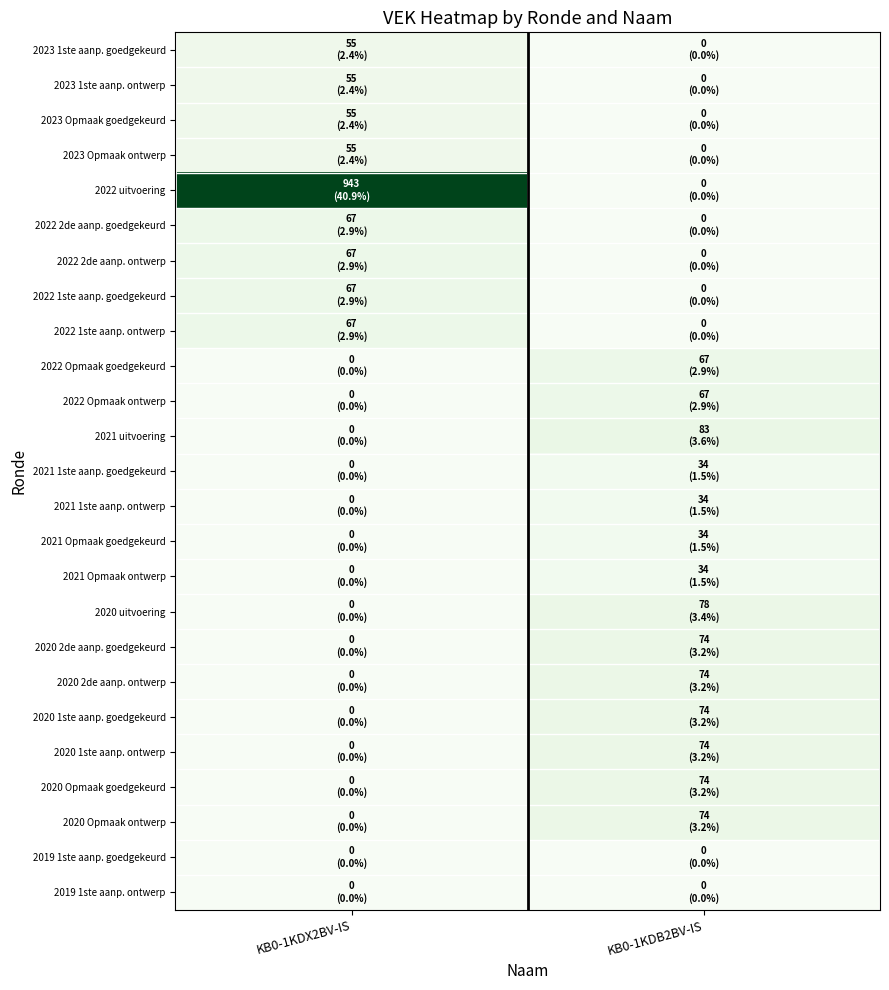

Reading right to left, what are all the values shown in this chart?

2023 1ste aanp. goedgekeurd: KB0-1KDB2BV-IS=0	KB0-1KDX2BV-IS=55
2023 1ste aanp. ontwerp: KB0-1KDB2BV-IS=0	KB0-1KDX2BV-IS=55
2023 Opmaak goedgekeurd: KB0-1KDB2BV-IS=0	KB0-1KDX2BV-IS=55
2023 Opmaak ontwerp: KB0-1KDB2BV-IS=0	KB0-1KDX2BV-IS=55
2022 uitvoering: KB0-1KDB2BV-IS=0	KB0-1KDX2BV-IS=943
2022 2de aanp. goedgekeurd: KB0-1KDB2BV-IS=0	KB0-1KDX2BV-IS=67
2022 2de aanp. ontwerp: KB0-1KDB2BV-IS=0	KB0-1KDX2BV-IS=67
2022 1ste aanp. goedgekeurd: KB0-1KDB2BV-IS=0	KB0-1KDX2BV-IS=67
2022 1ste aanp. ontwerp: KB0-1KDB2BV-IS=0	KB0-1KDX2BV-IS=67
2022 Opmaak goedgekeurd: KB0-1KDB2BV-IS=67	KB0-1KDX2BV-IS=0
2022 Opmaak ontwerp: KB0-1KDB2BV-IS=67	KB0-1KDX2BV-IS=0
2021 uitvoering: KB0-1KDB2BV-IS=83	KB0-1KDX2BV-IS=0
2021 1ste aanp. goedgekeurd: KB0-1KDB2BV-IS=34	KB0-1KDX2BV-IS=0
2021 1ste aanp. ontwerp: KB0-1KDB2BV-IS=34	KB0-1KDX2BV-IS=0
2021 Opmaak goedgekeurd: KB0-1KDB2BV-IS=34	KB0-1KDX2BV-IS=0
2021 Opmaak ontwerp: KB0-1KDB2BV-IS=34	KB0-1KDX2BV-IS=0
2020 uitvoering: KB0-1KDB2BV-IS=78	KB0-1KDX2BV-IS=0
2020 2de aanp. goedgekeurd: KB0-1KDB2BV-IS=74	KB0-1KDX2BV-IS=0
2020 2de aanp. ontwerp: KB0-1KDB2BV-IS=74	KB0-1KDX2BV-IS=0
2020 1ste aanp. goedgekeurd: KB0-1KDB2BV-IS=74	KB0-1KDX2BV-IS=0
2020 1ste aanp. ontwerp: KB0-1KDB2BV-IS=74	KB0-1KDX2BV-IS=0
2020 Opmaak goedgekeurd: KB0-1KDB2BV-IS=74	KB0-1KDX2BV-IS=0
2020 Opmaak ontwerp: KB0-1KDB2BV-IS=74	KB0-1KDX2BV-IS=0
2019 1ste aanp. goedgekeurd: KB0-1KDB2BV-IS=0	KB0-1KDX2BV-IS=0
2019 1ste aanp. ontwerp: KB0-1KDB2BV-IS=0	KB0-1KDX2BV-IS=0